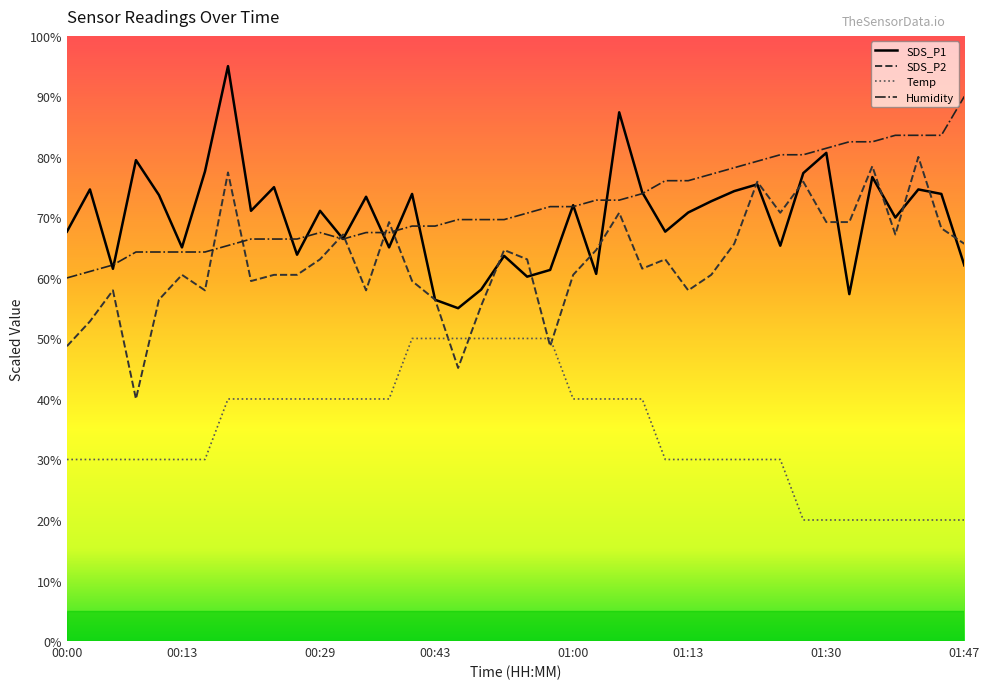

Rank the series at 01:25 from lowest to highest value.

Temp, SDS_P1, SDS_P2, Humidity